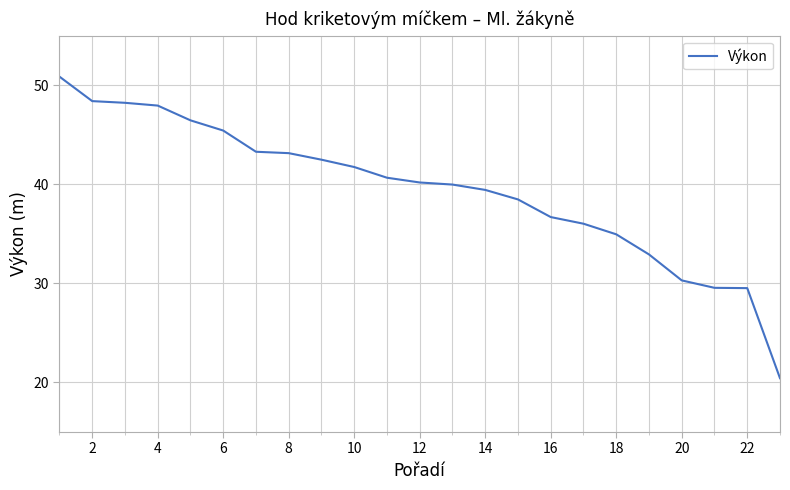

What is the difference between the maximum and minimum values?

30.4